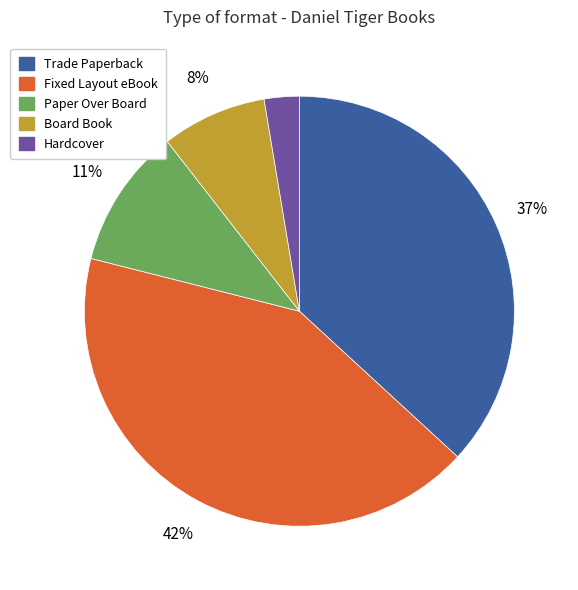

Does any single category account for the majority?

No